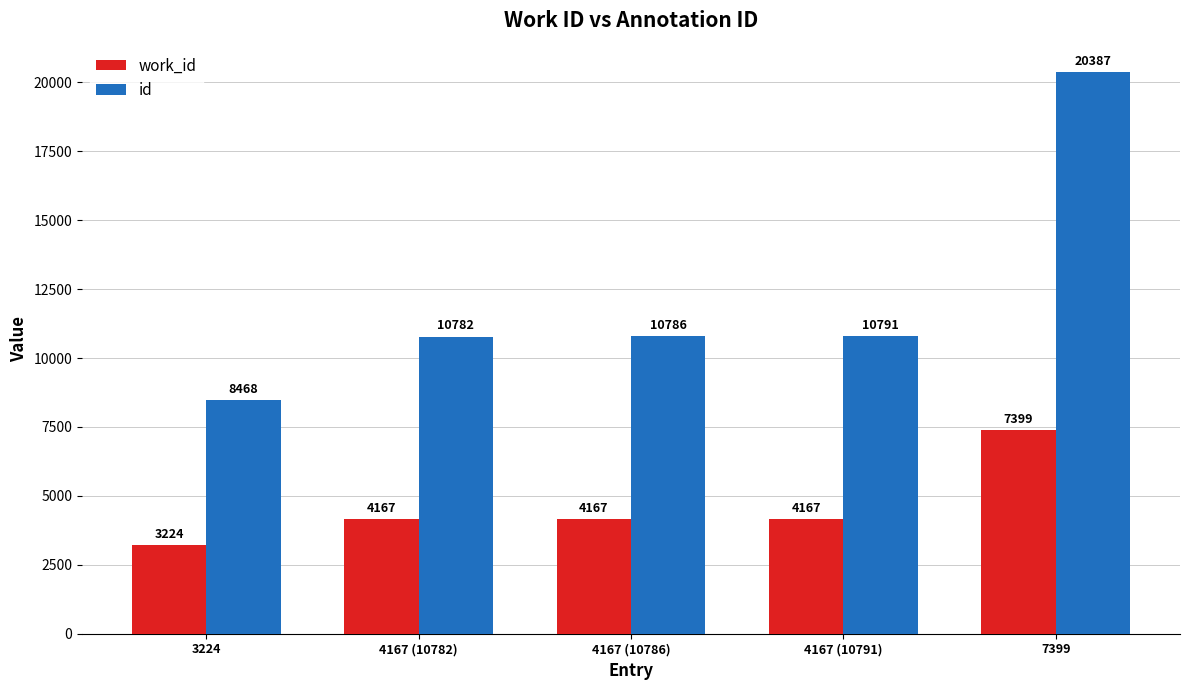

Reading left to right, what are all the values shown in this chart?

work_id: 3224	4167	4167	4167	7399
id: 8468	10782	10786	10791	20387